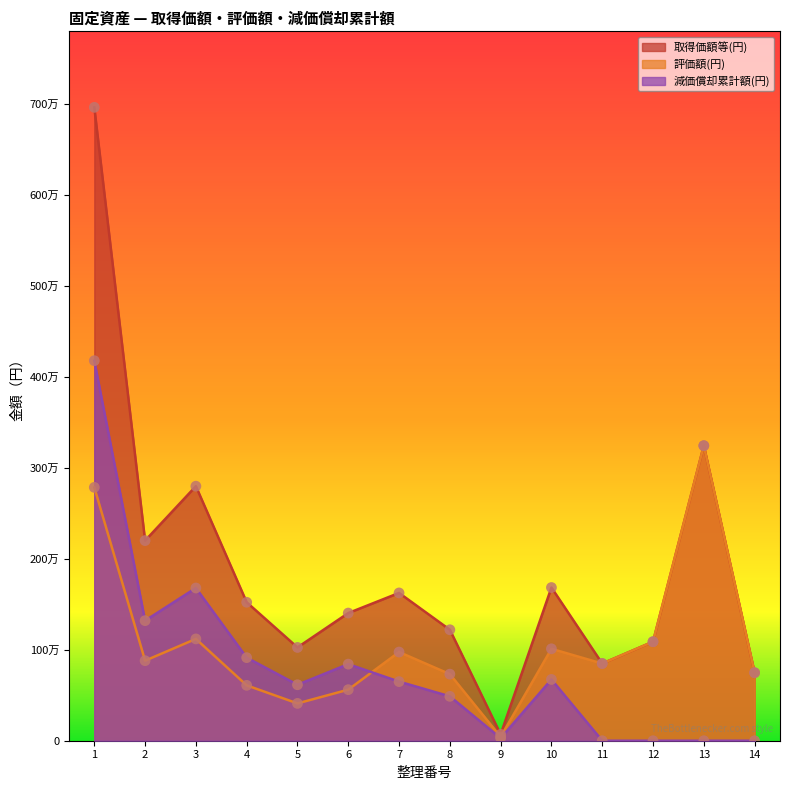

At which category is the sum across all series the highest?

1